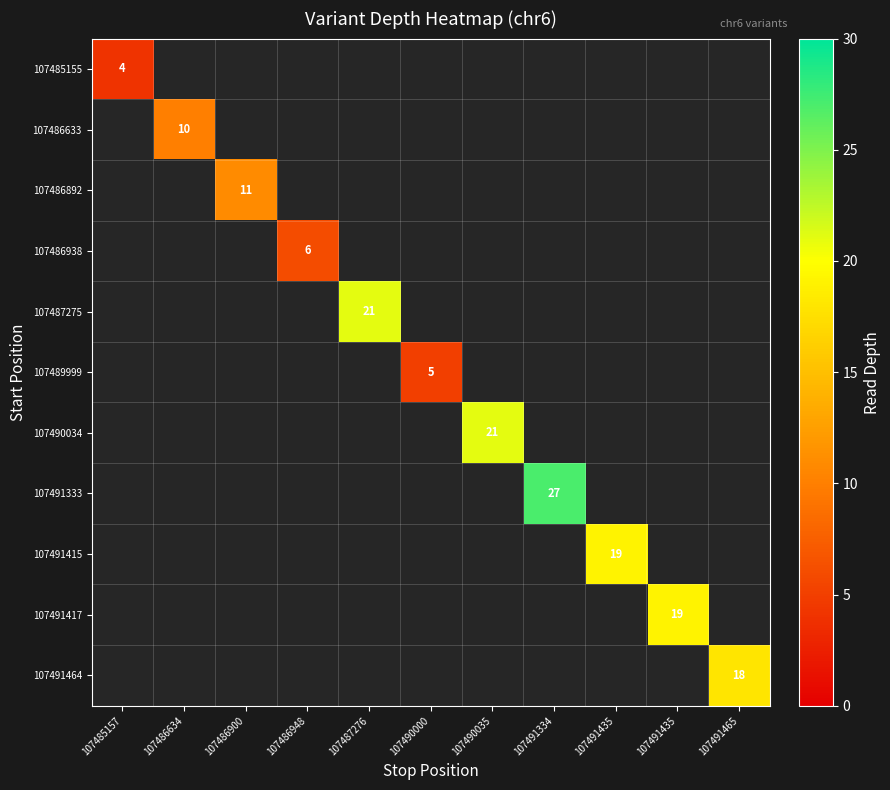

Which label corresponds to the largest value in the chart?

107491334